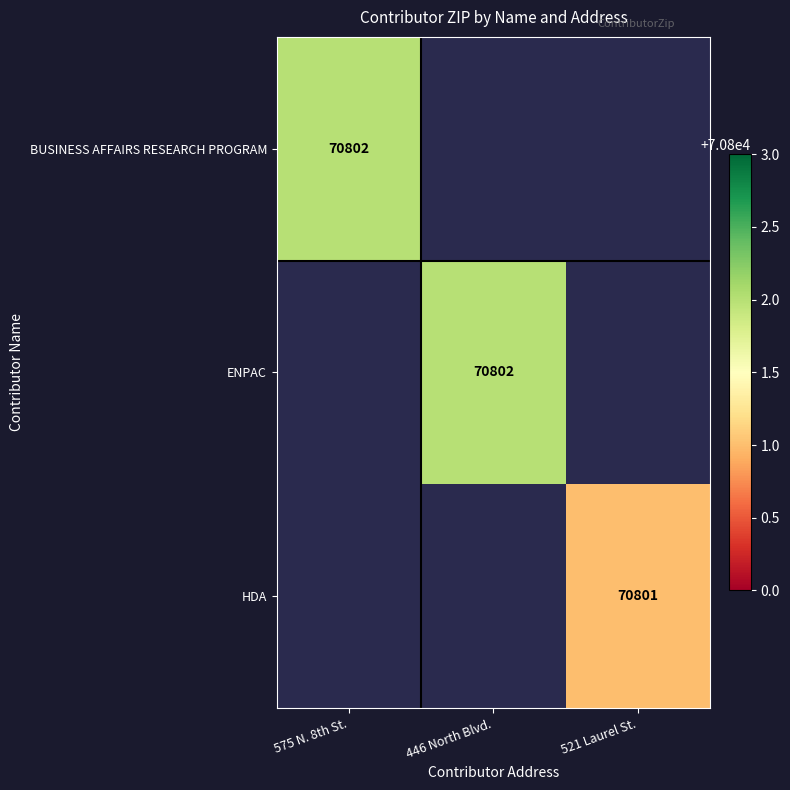

Which label corresponds to the smallest value in the chart?

521 Laurel St.